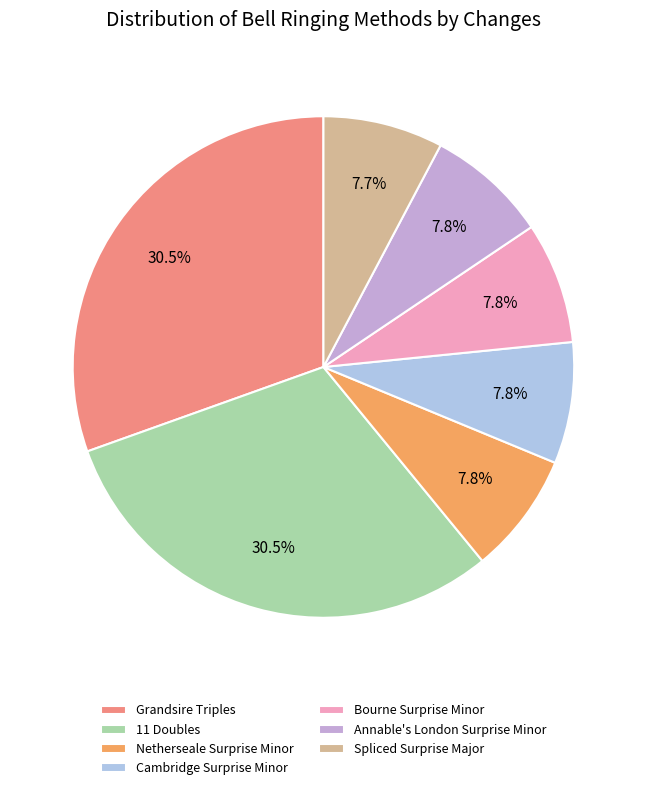

Is there a majority slice in this chart?

No